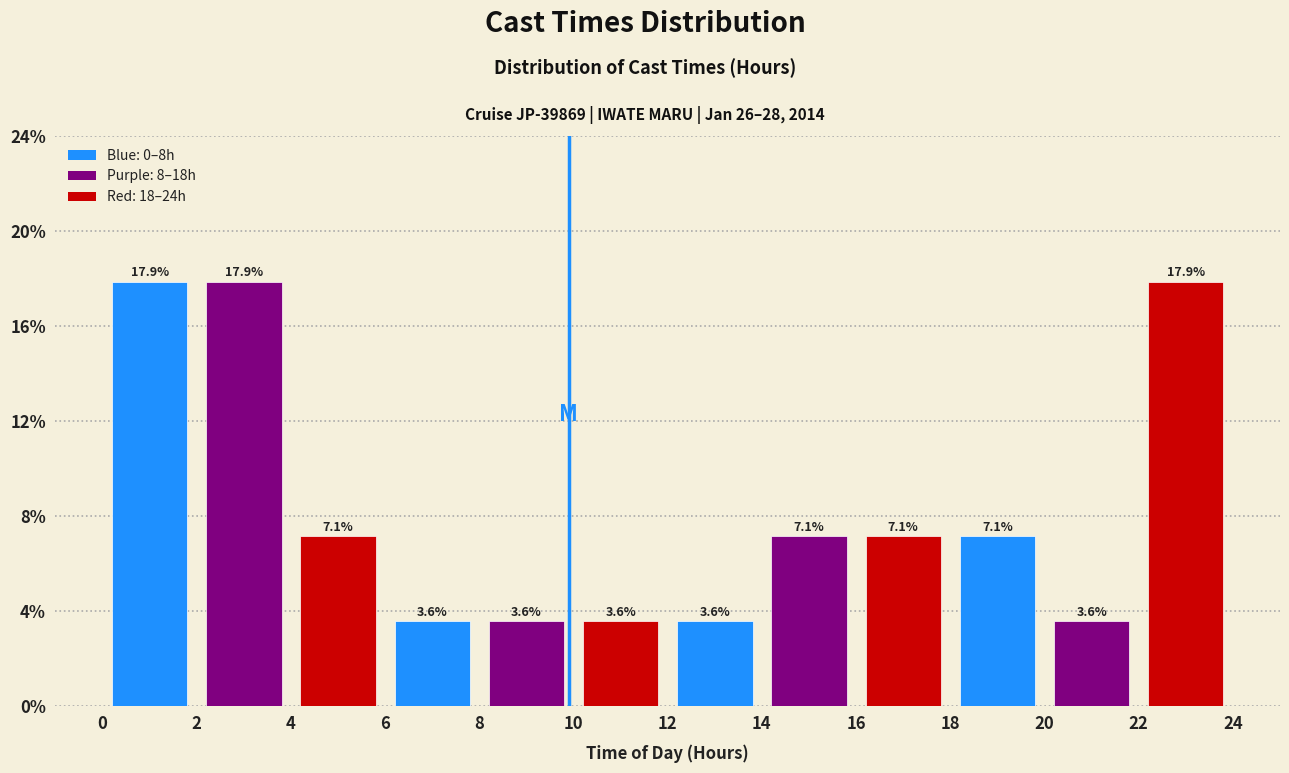

Reading left to right, list every bar in this chart as the range it spans on the x-axis followed by its height.

0 to 2: 17.9
2 to 4: 17.9
4 to 6: 7.1
6 to 8: 3.6
8 to 10: 3.6
10 to 12: 3.6
12 to 14: 3.6
14 to 16: 7.1
16 to 18: 7.1
18 to 20: 7.1
20 to 22: 3.6
22 to 24: 17.9